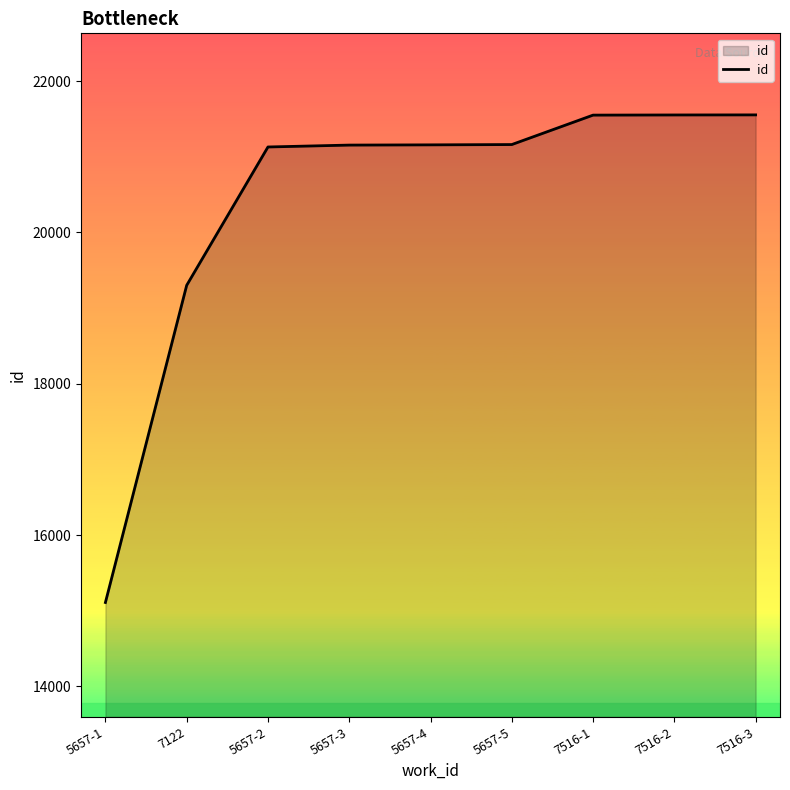

The value at 5657-3 is 21154. True or false?

True